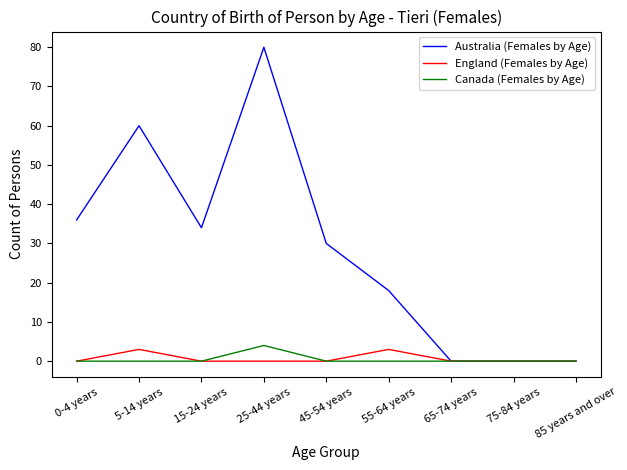

How many lines are shown in the chart?

3